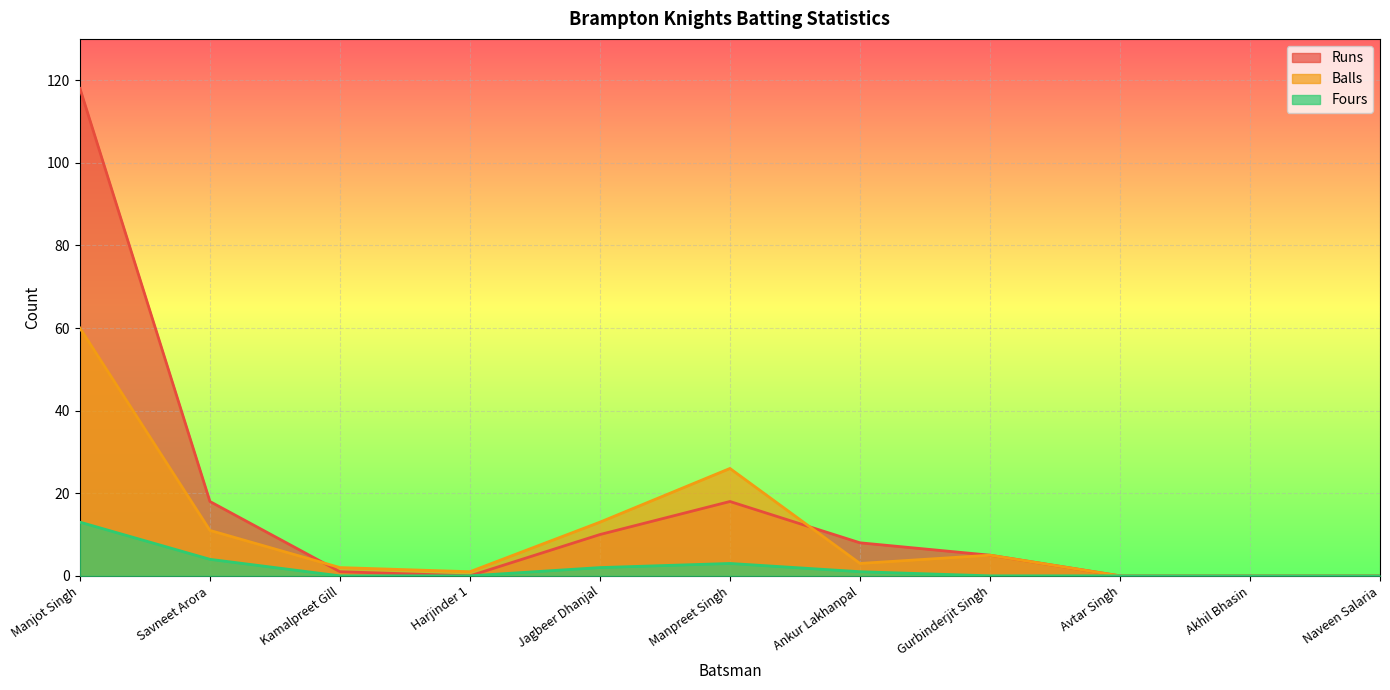

Reading left to right, transcribe all the data shown in this chart.

Runs: 118	18	1	0	10	18	8	5	0	0	0
Balls: 60	11	2	1	13	26	3	5	0	0	0
Fours: 13	4	0	0	2	3	1	0	0	0	0